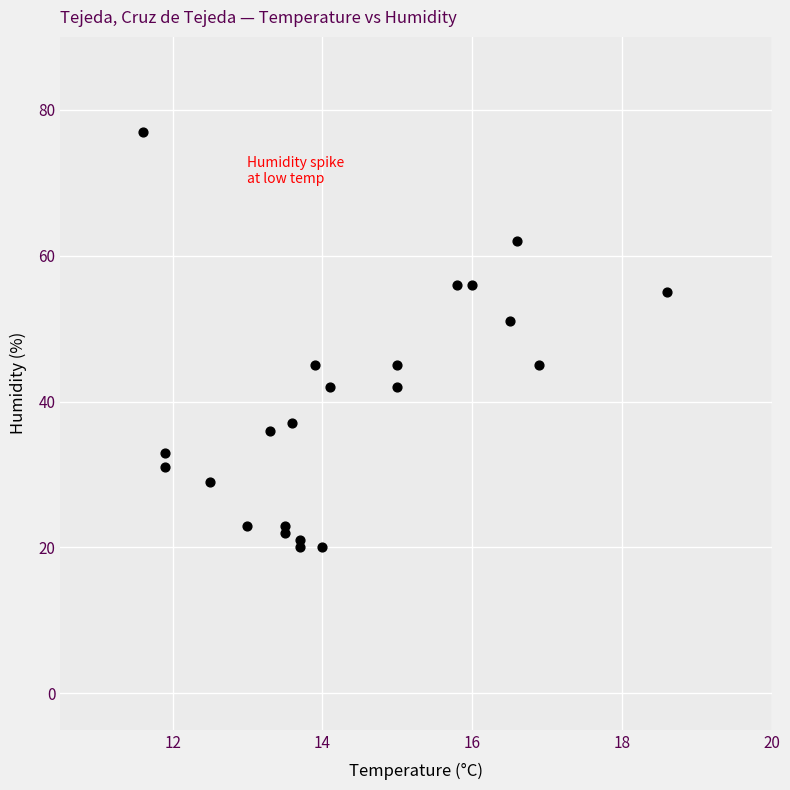

What is the range of Y values (max minus min)?

57